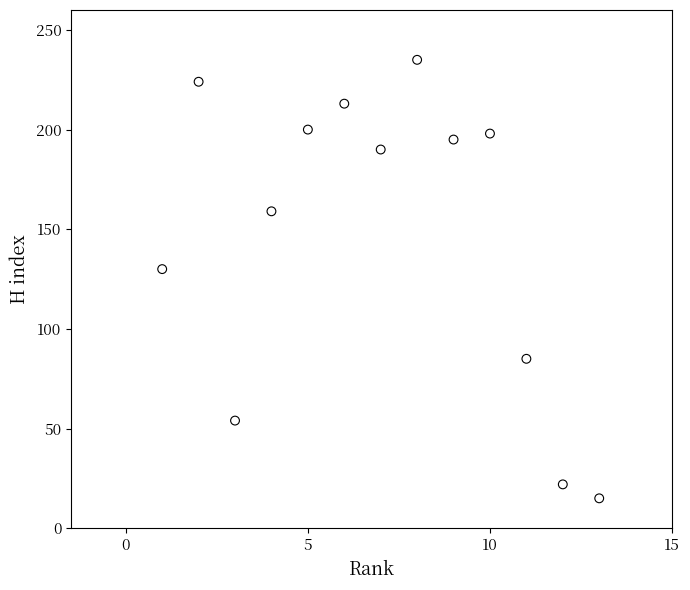

What Y value in the scatter plot is closest to 125?

130